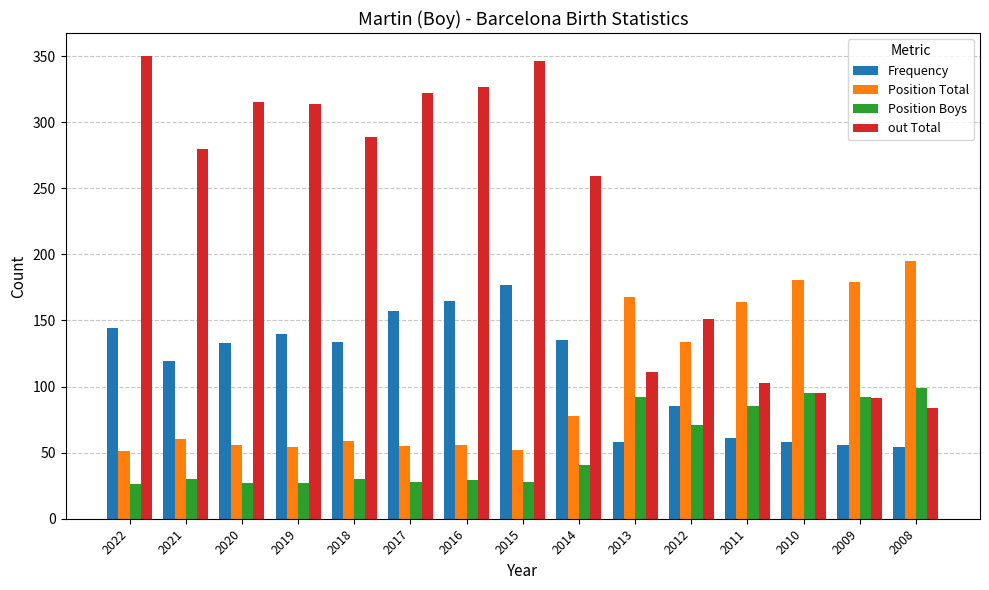

At which category is the sum across all series the highest?

2015